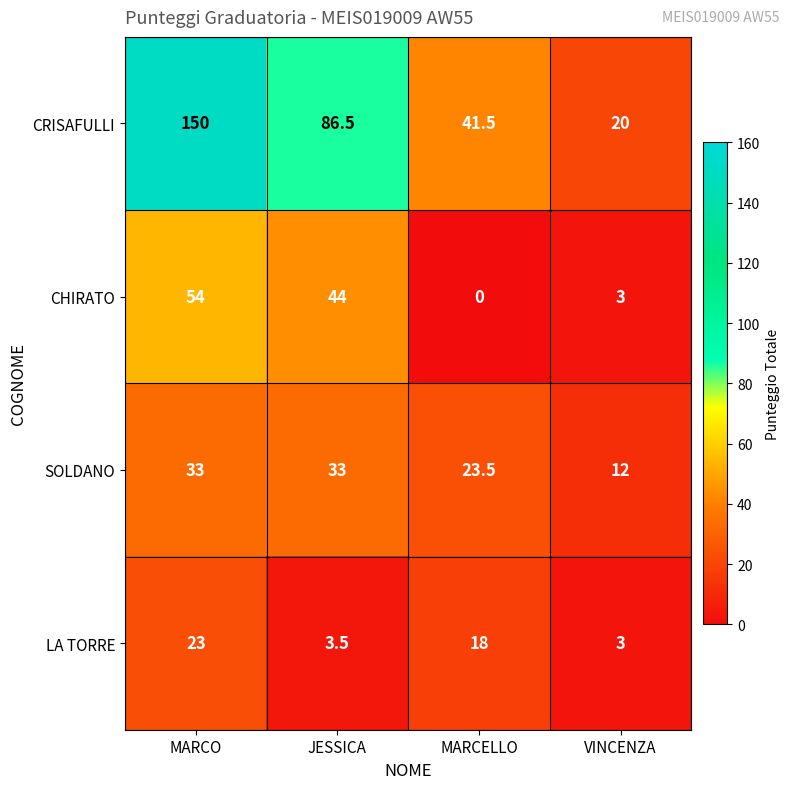

Which category has the lowest value across all series?

MARCELLO